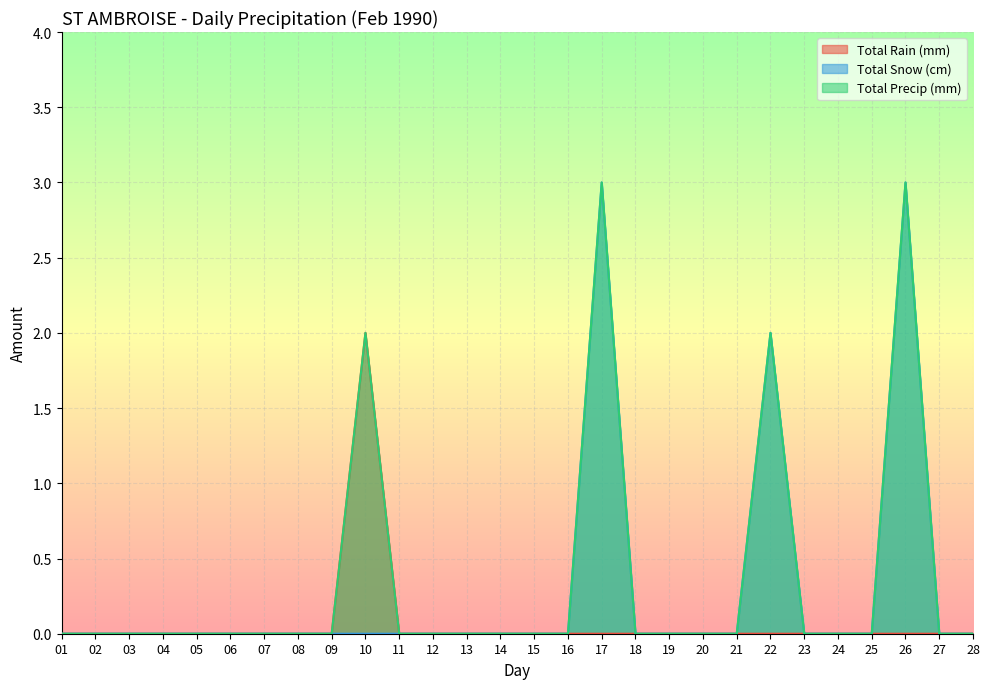

What are all the series names shown in the legend?

Total Rain (mm), Total Snow (cm), Total Precip (mm)